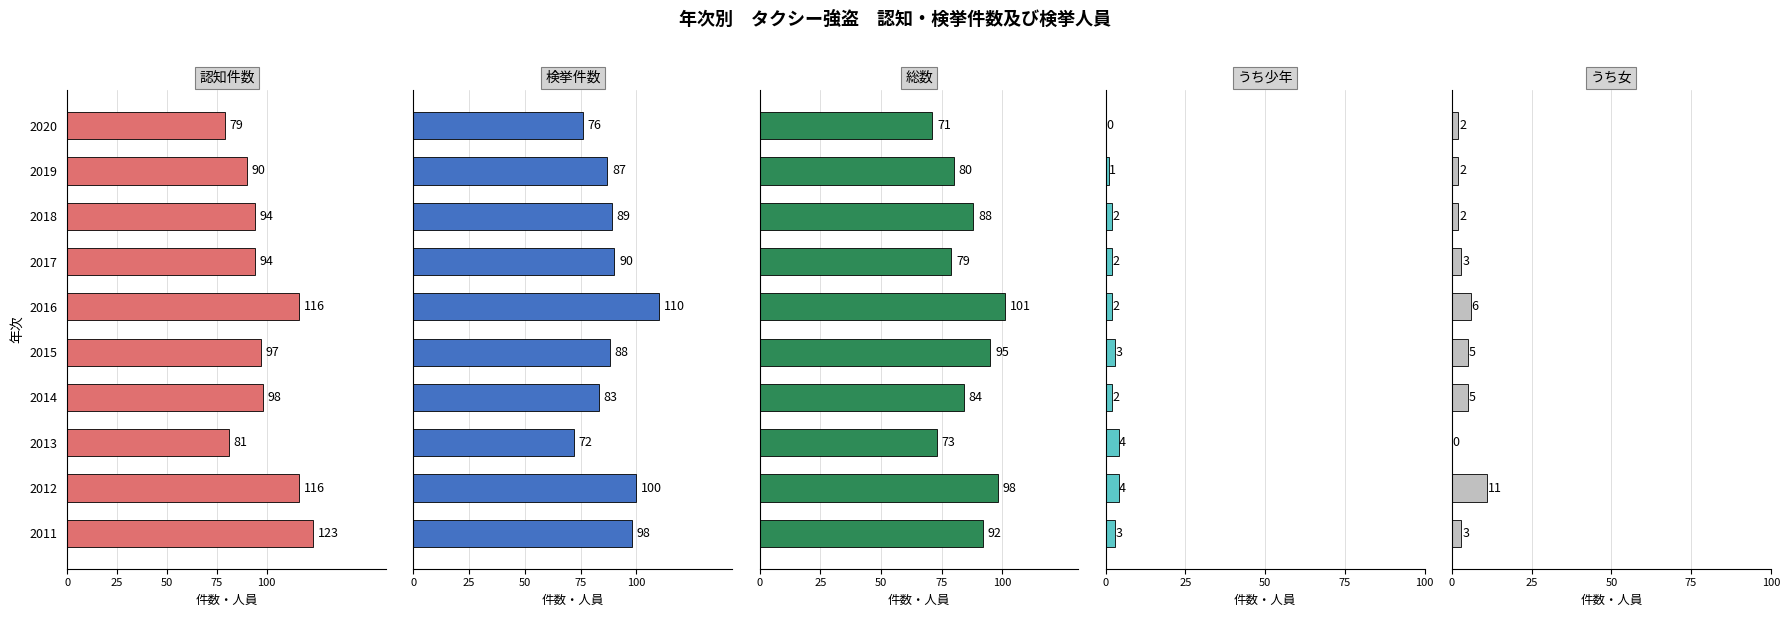

What are all the series names shown in the legend?

認知件数, 検挙件数, 総数, うち少年, うち女